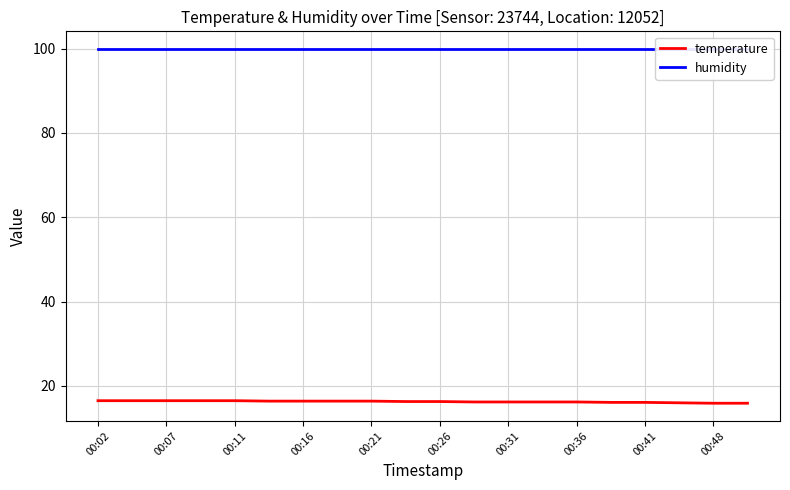

Is it true that temperature equals 16.1 at 00:41?

True